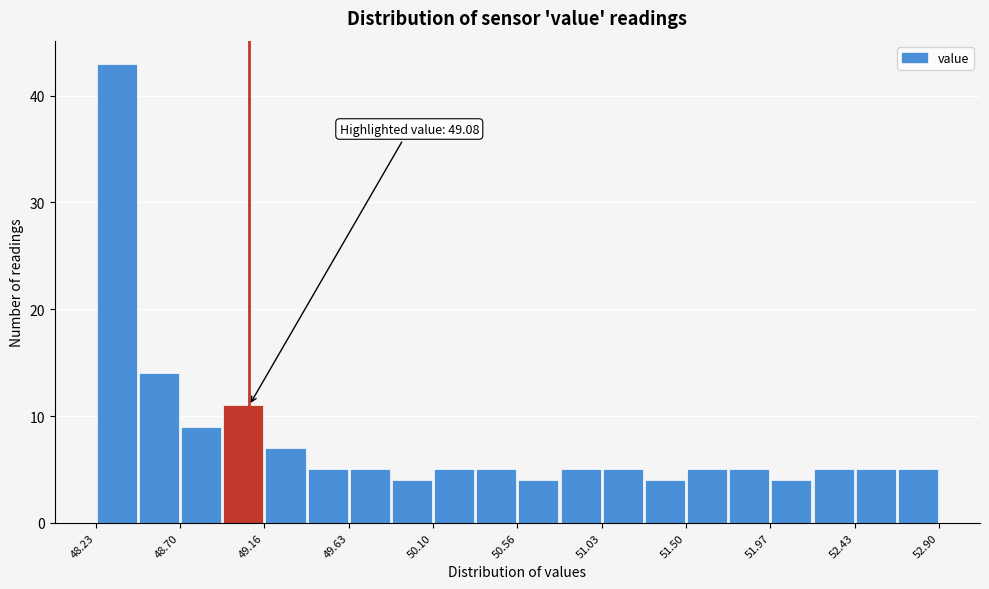

Which range on the x-axis has the tallest bar?

48.25 to 48.45